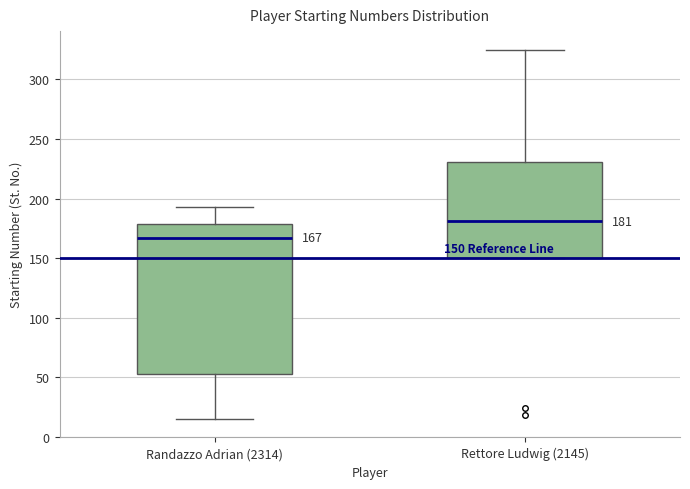

Comparing the boxes themselves (not the whiskers), which one is the tallest?

Randazzo Adrian (2314)